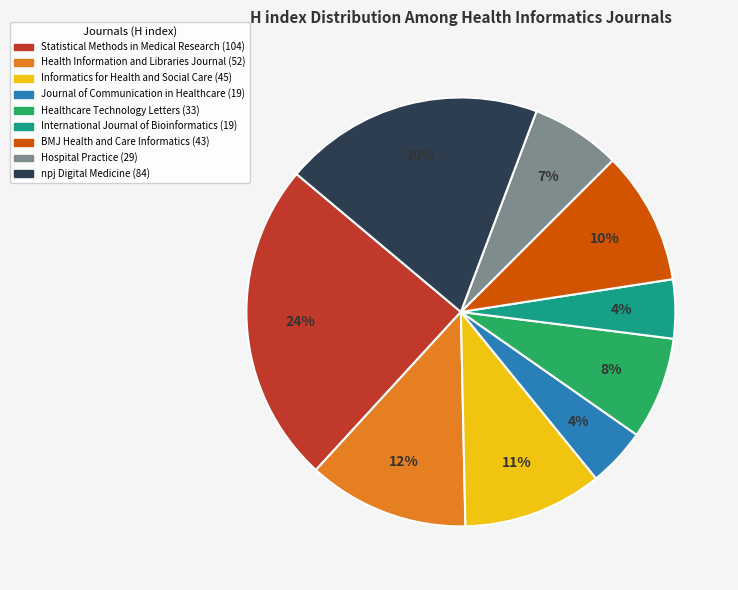

Does any single category account for the majority?

No